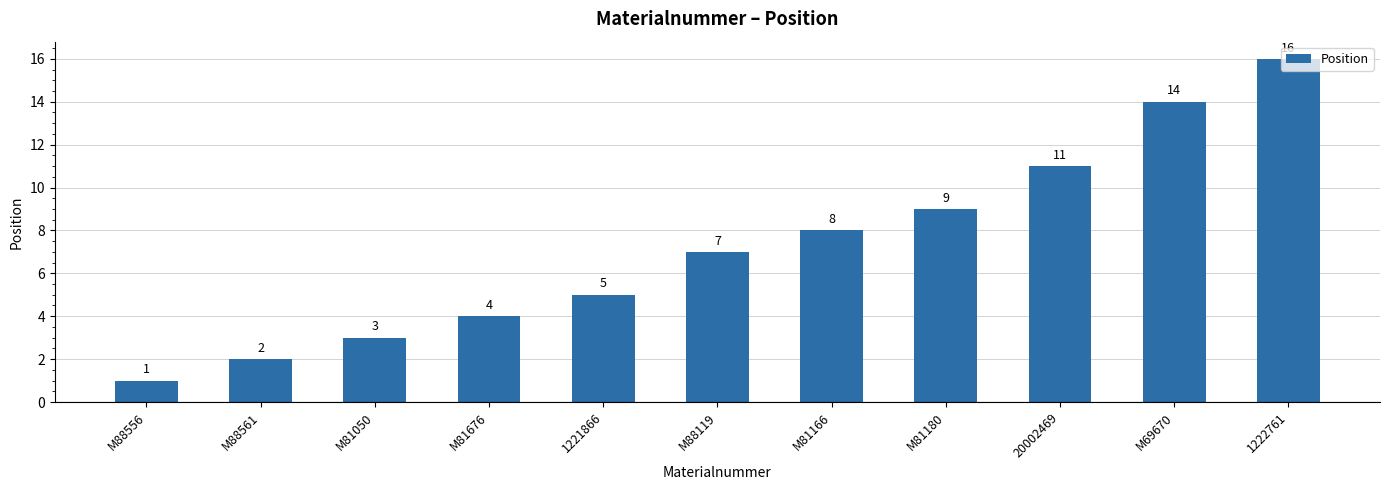

True or false: the data shows 5 at 1221866.

True